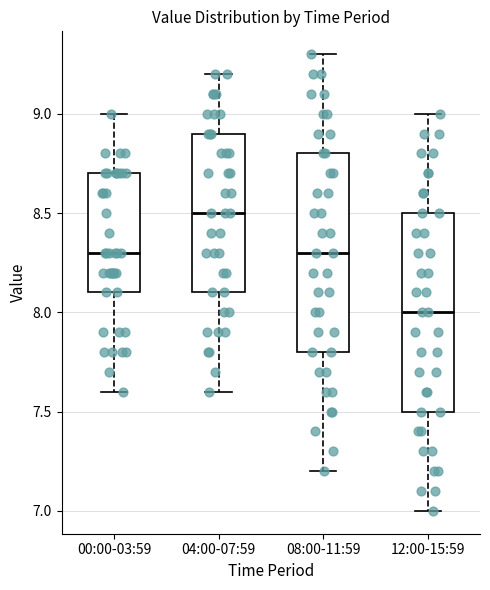

Reading left to right, read every box against the y-axis: the position of its median line, the range the box covers, and the ends of its whiskers. The values are not printed on the chart, so give them approximately, as read against the axis.

00:00-03:59: median 8.3, box 8.1 to 8.7, whiskers 7.6 to 9.0
04:00-07:59: median 8.5, box 8.1 to 8.9, whiskers 7.6 to 9.2
08:00-11:59: median 8.3, box 7.8 to 8.8, whiskers 7.2 to 9.3
12:00-15:59: median 8.0, box 7.5 to 8.5, whiskers 7.0 to 9.0